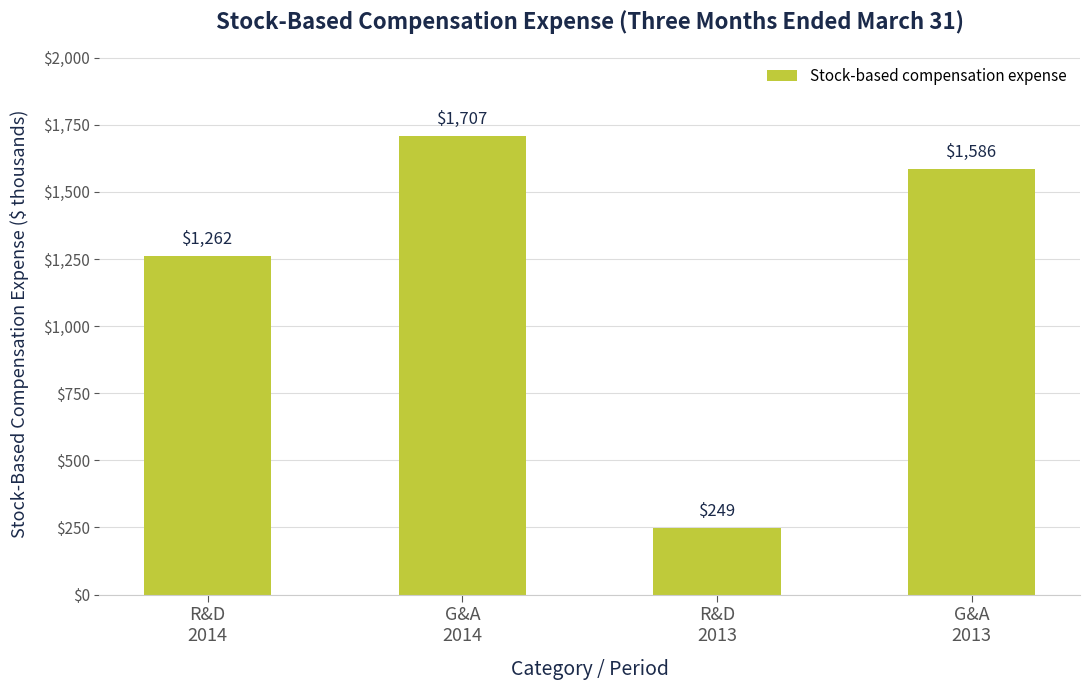

At which label does the data first exceed 1586?

G&A
2014